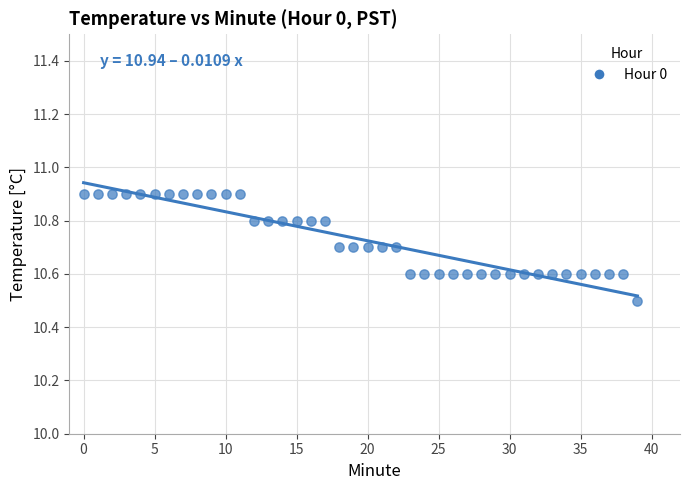

What Y value in the scatter plot is closest to 10?

10.5